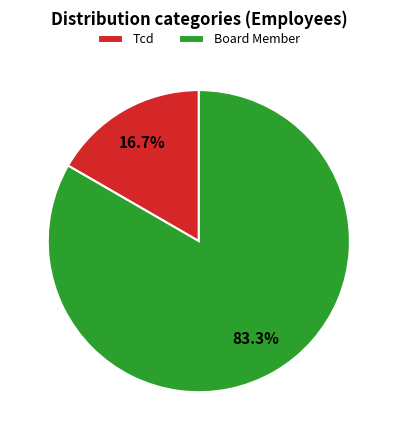

Which slice is the smallest?

Tcd